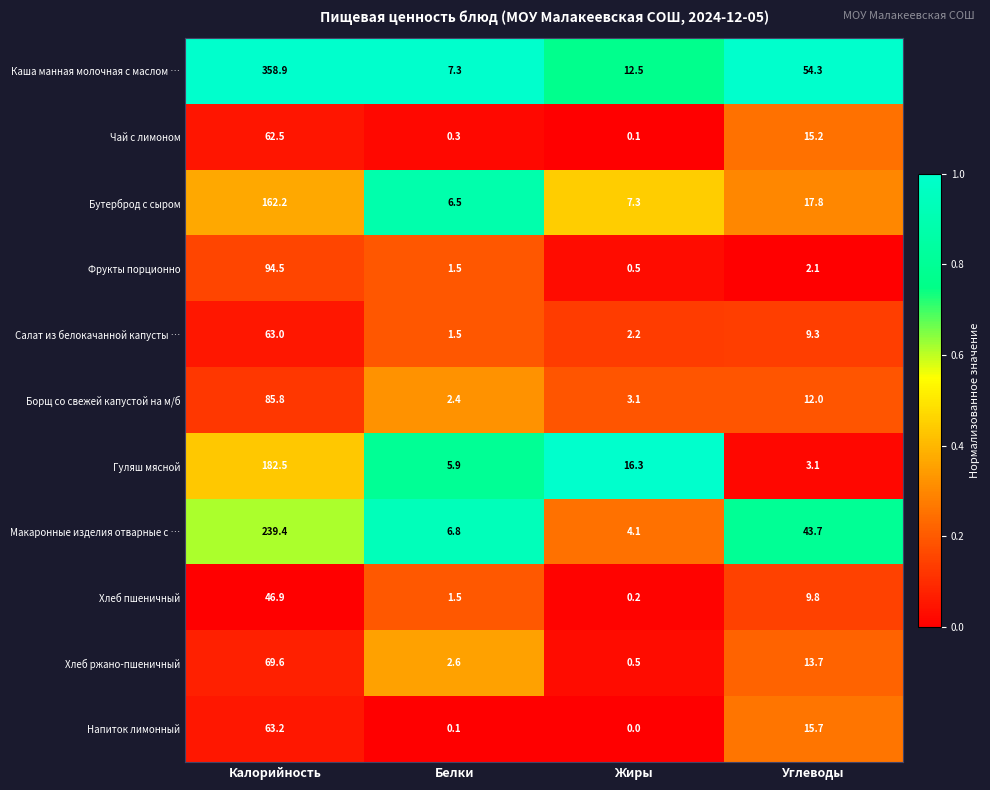

What is the highest value of the Салат из белокачанной капусты … series?

63.0